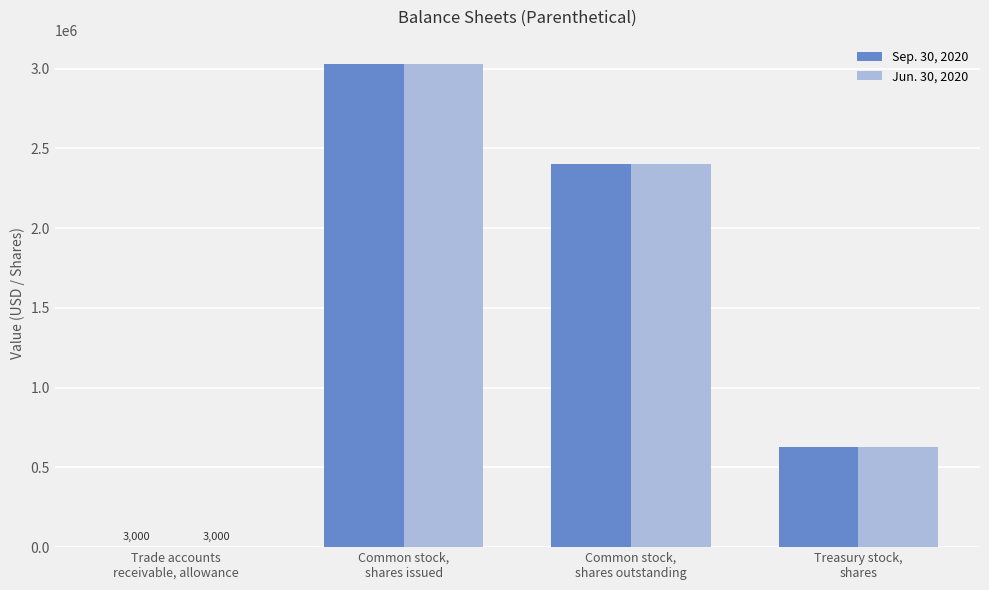

The value of Jun. 30, 2020 at Common stock,
shares issued is 3029874. True or false?

True